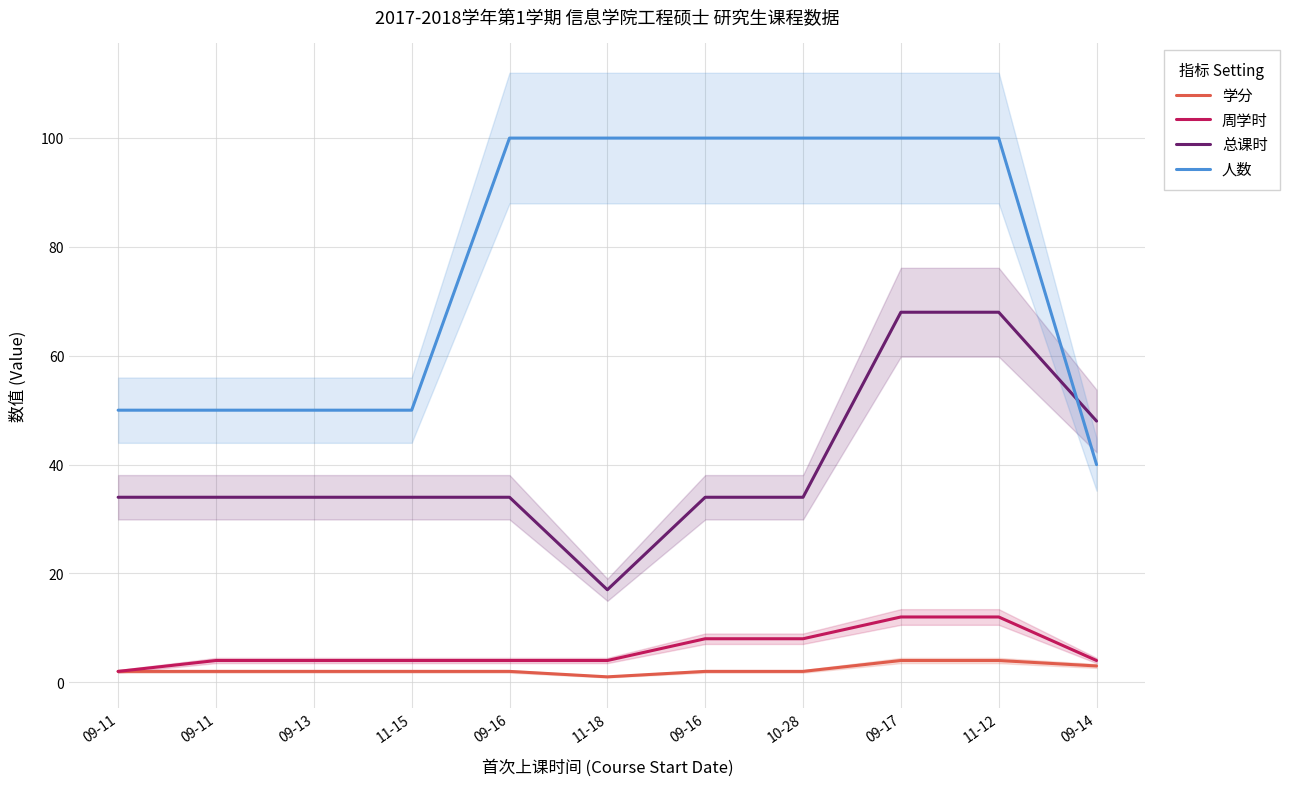

What is the sum of the 周学时 values at 11-15 and 09-16?

12